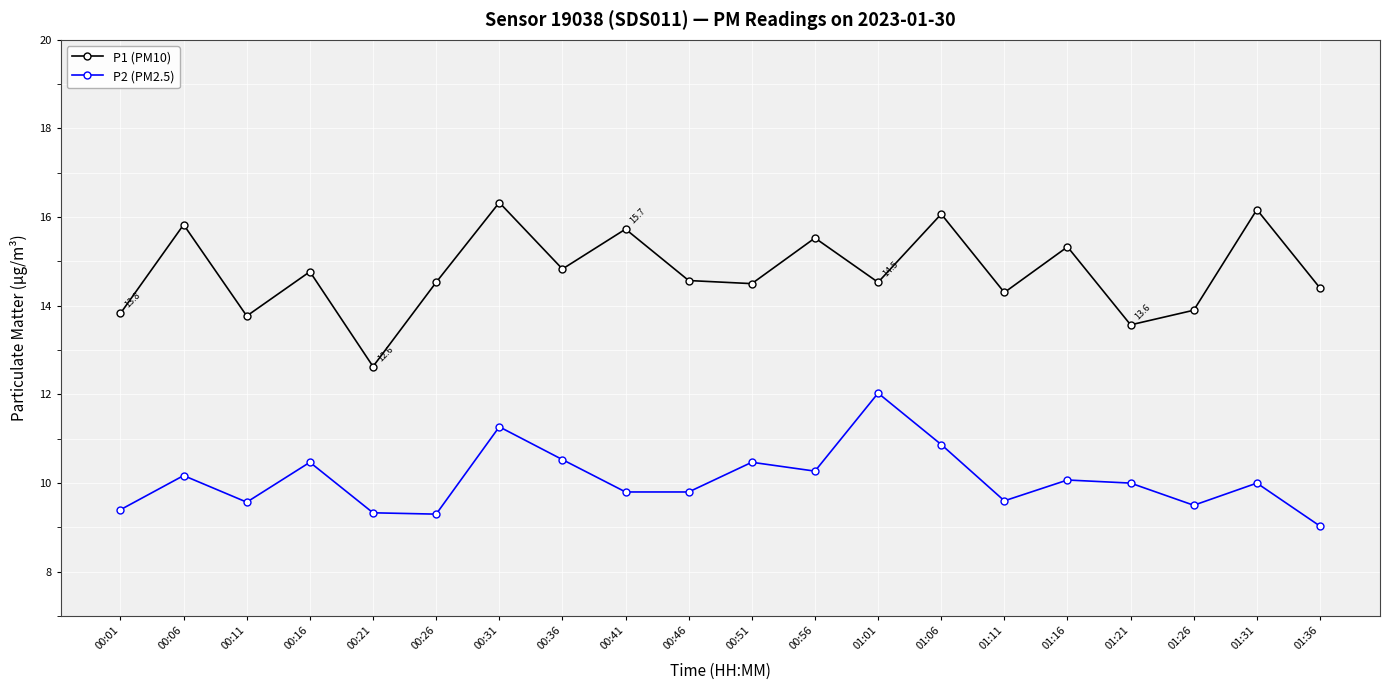

Rank the series at 01:36 from highest to lowest value.

P1 (PM10), P2 (PM2.5)